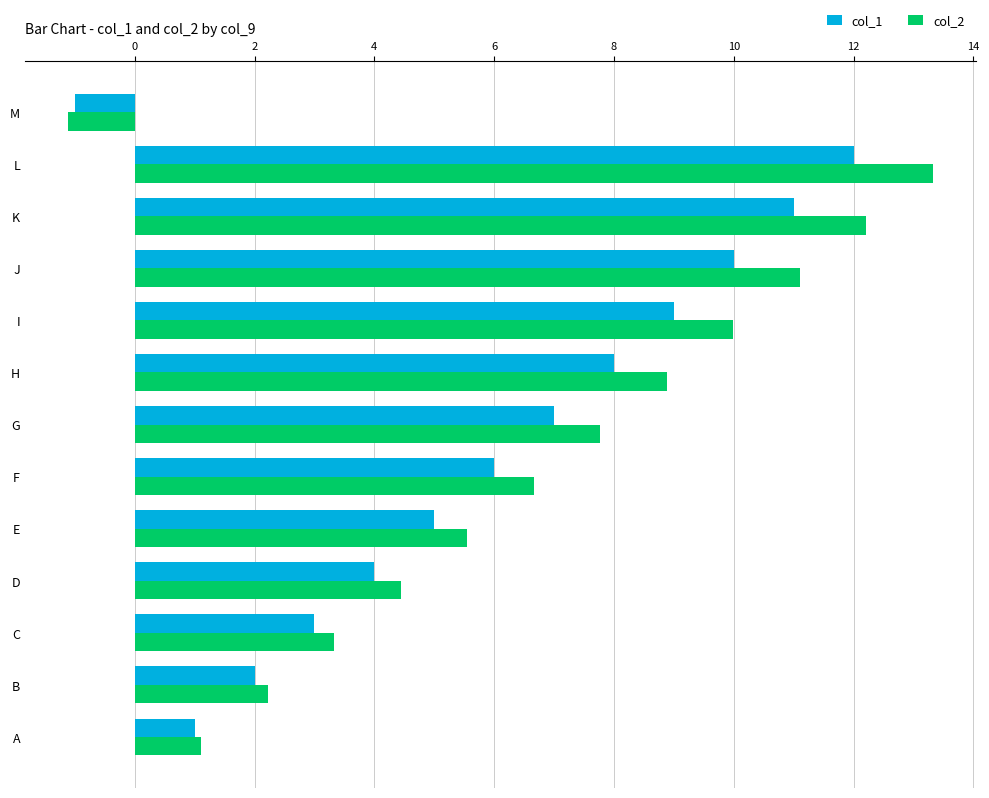

What is the total value across all series at J?

21.1